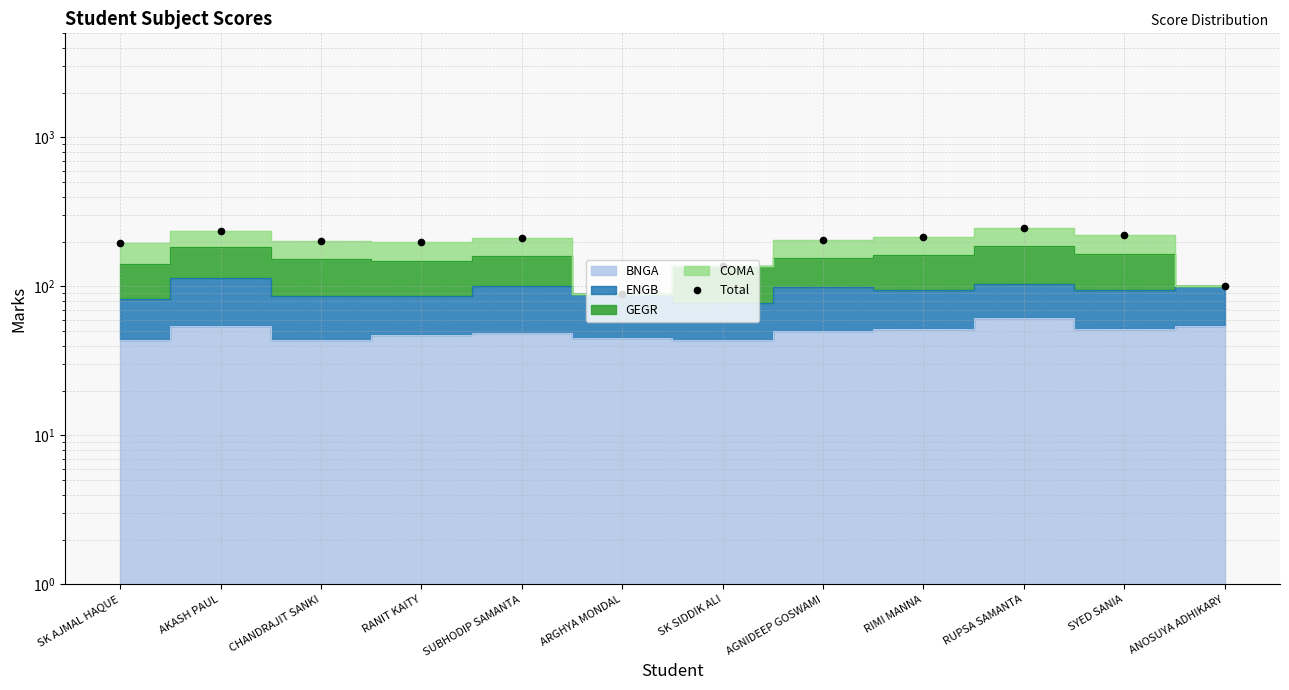

Reading left to right, what are all the values shown in this chart?

195	236	201	199	211	89	137	205	216	248	222	101